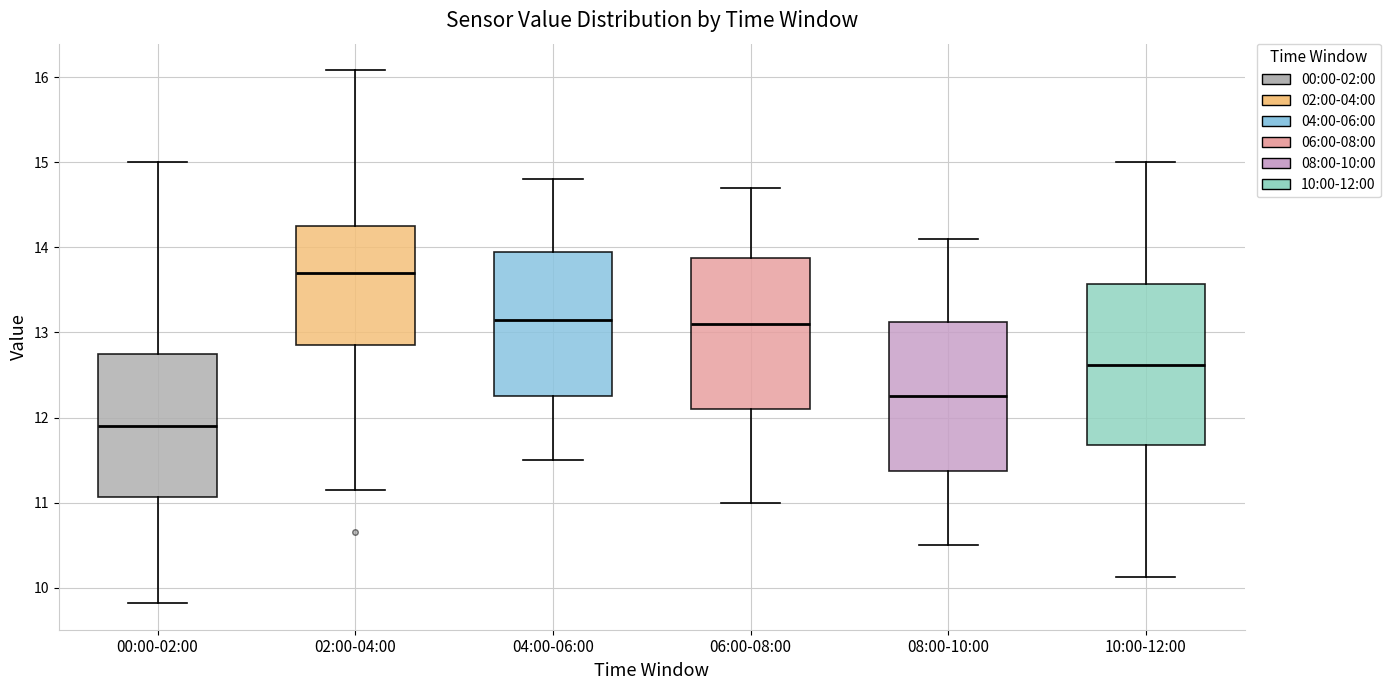

Reading left to right, read every box against the y-axis: the position of its median line, the range the box covers, and the ends of its whiskers. The values are not printed on the chart, so give them approximately, as read against the axis.

00:00-02:00: median 11.9, box 11.1 to 12.7, whiskers 9.8 to 15.0
02:00-04:00: median 13.7, box 12.8 to 14.3, whiskers 11.2 to 16.1
04:00-06:00: median 13.2, box 12.3 to 14.0, whiskers 11.5 to 14.8
06:00-08:00: median 13.1, box 12.1 to 13.9, whiskers 11.0 to 14.7
08:00-10:00: median 12.3, box 11.4 to 13.1, whiskers 10.5 to 14.1
10:00-12:00: median 12.6, box 11.7 to 13.6, whiskers 10.1 to 15.0